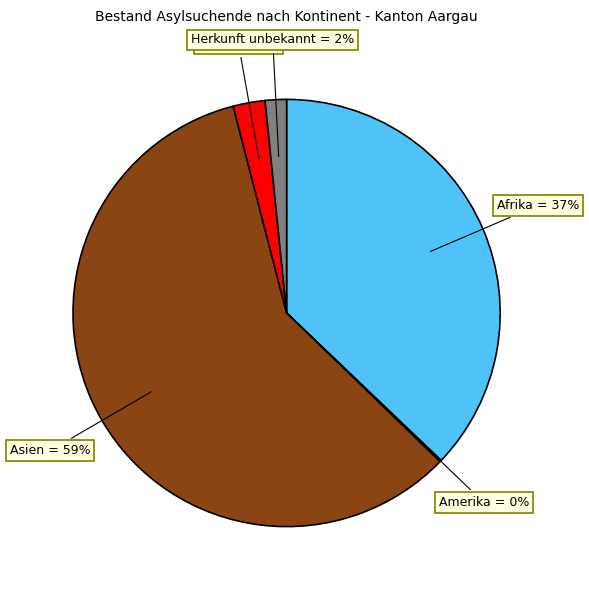

Is it true that Herkunft unbekannt = 2% is 2% of the pie?

True